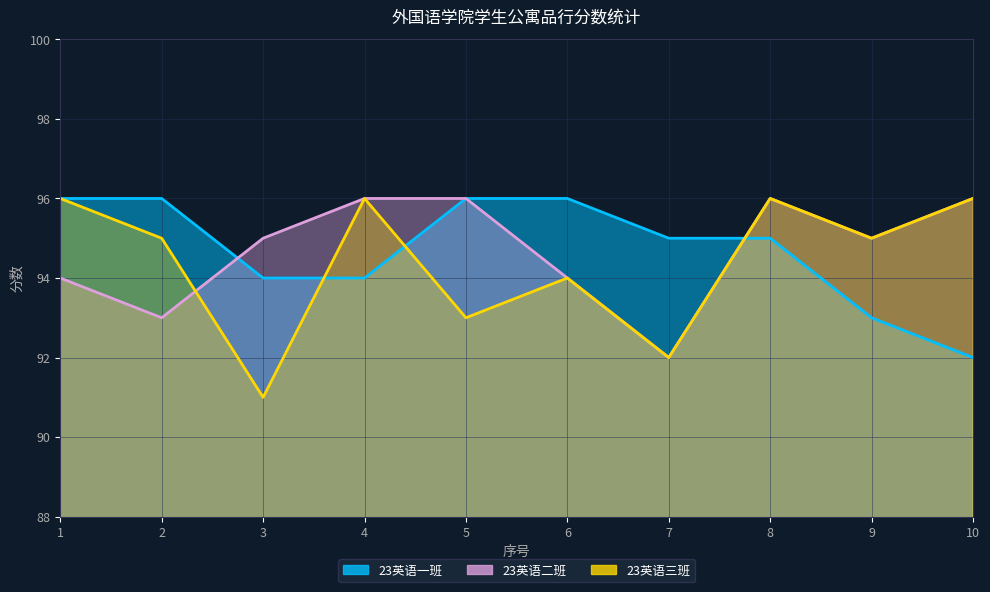

Which category has the lowest value across all series?

3